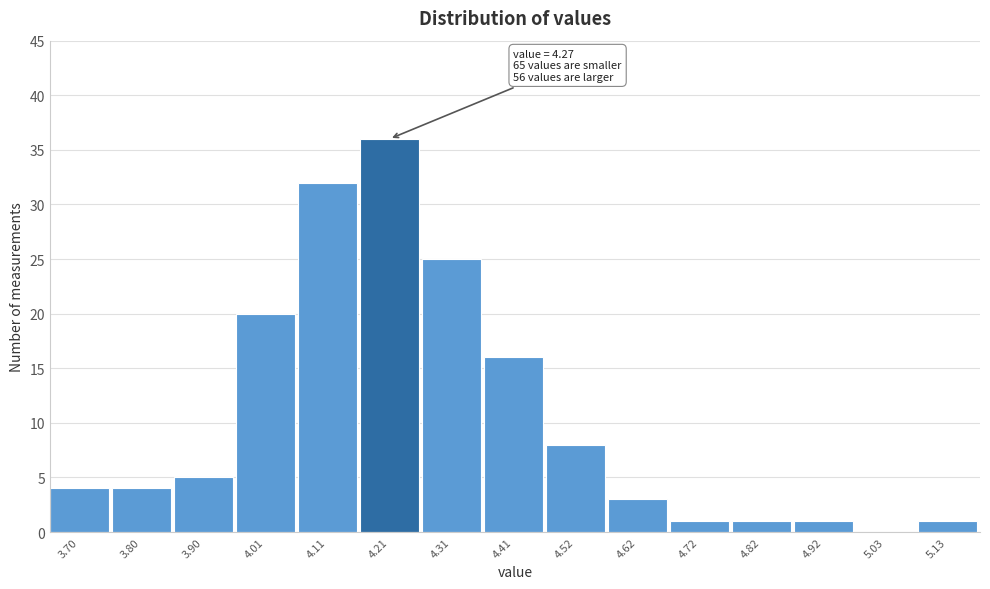

Reading left to right, transcribe all the data shown in this chart.

3.70=4	3.80=4	3.90=5	4.01=20	4.11=32	4.21=36	4.31=25	4.41=16	4.52=8	4.62=3	4.72=1	4.82=1	4.92=1	5.03=0	5.13=1